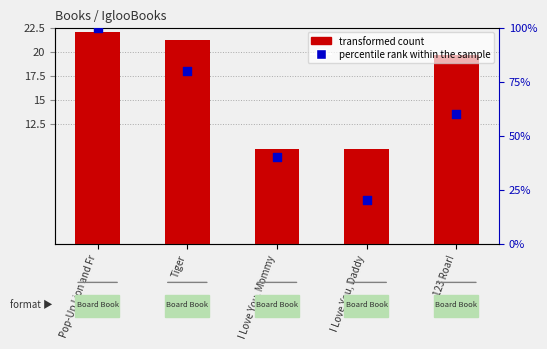

Which series has the largest total across all categories?

percentile rank within the sample